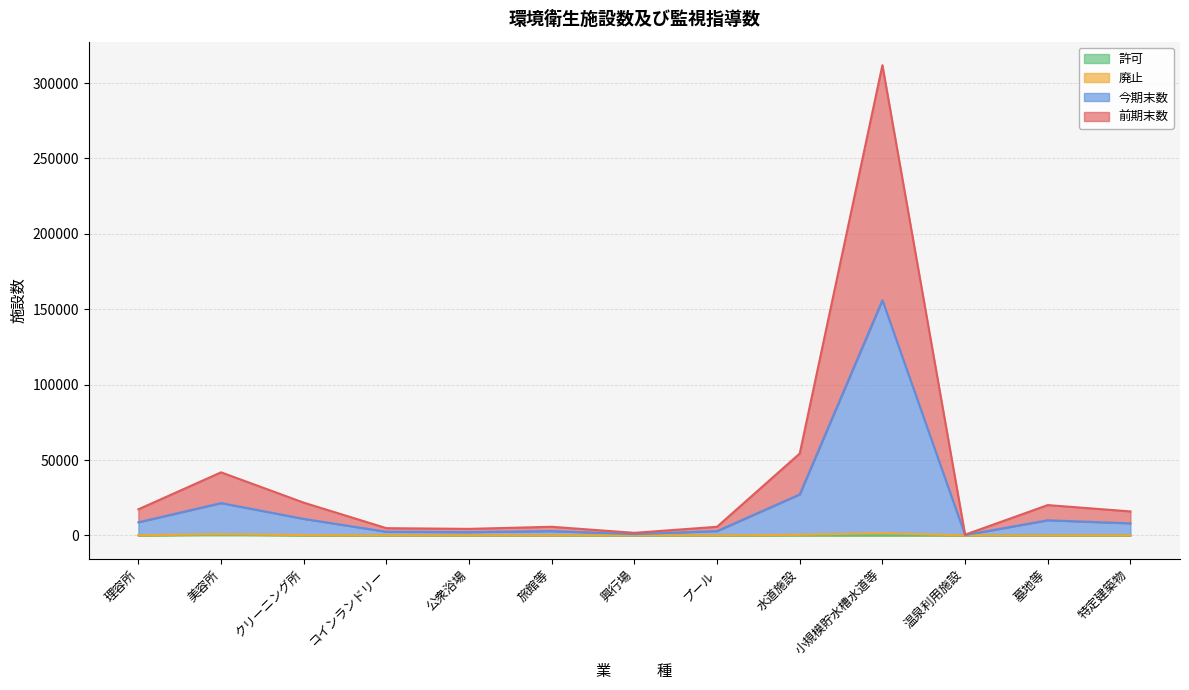

True or false: 前期末数 has more than 2 points higher than both neighbors.

True